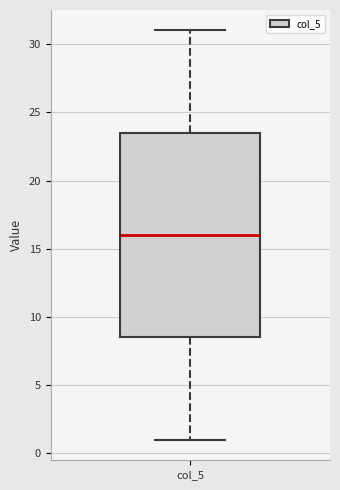

Transcribe this box plot: give where the median line is, the range the box spans, and where the two whiskers end, as read against the y-axis. The values are not printed on the chart, so give them approximately, as read against the axis.

median 16.0, box 8.5 to 23.5, whiskers 1.0 to 31.0